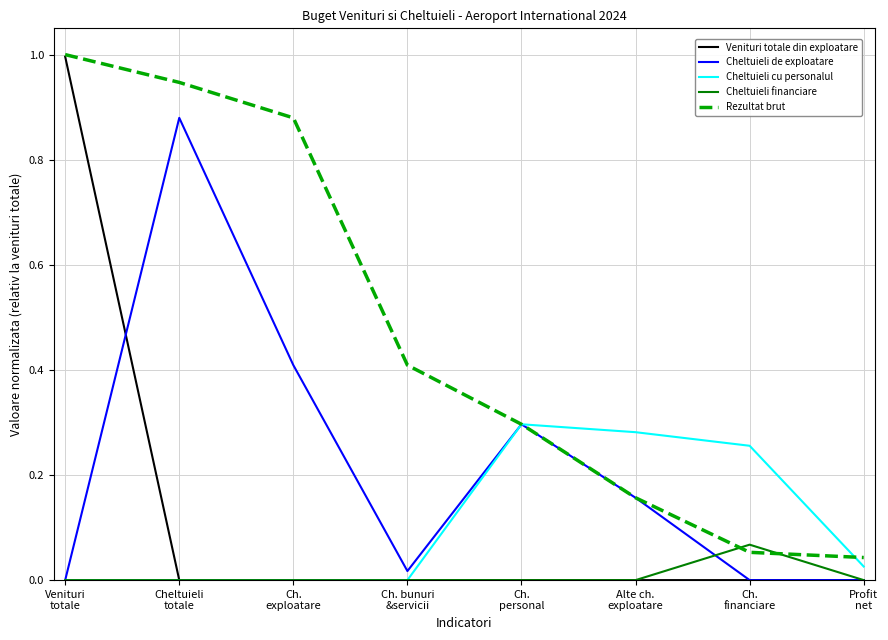

Which series has the largest total across all categories?

Rezultat brut